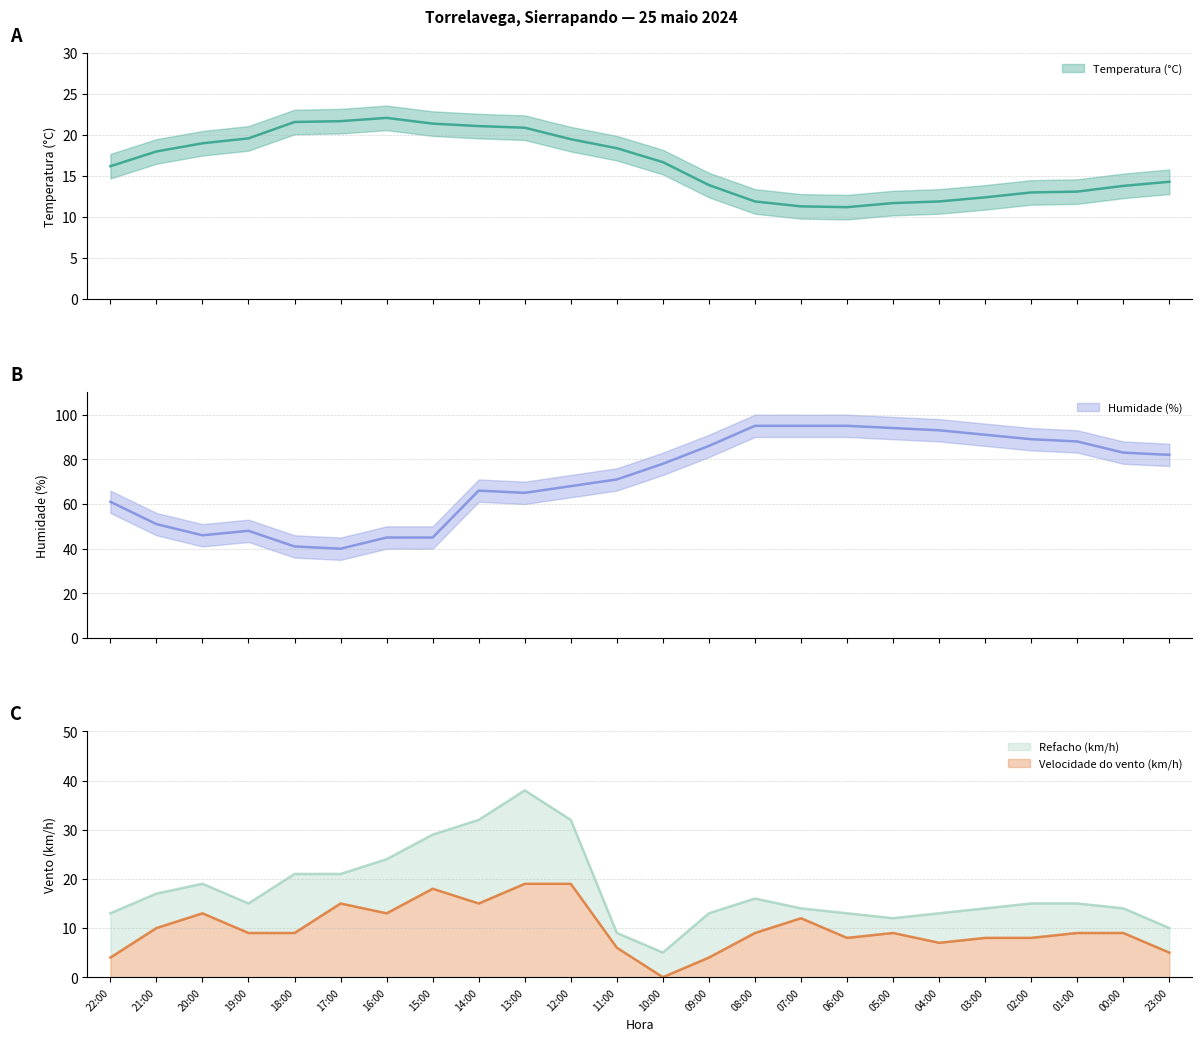

What is the label of the 18th point from the left?

05:00